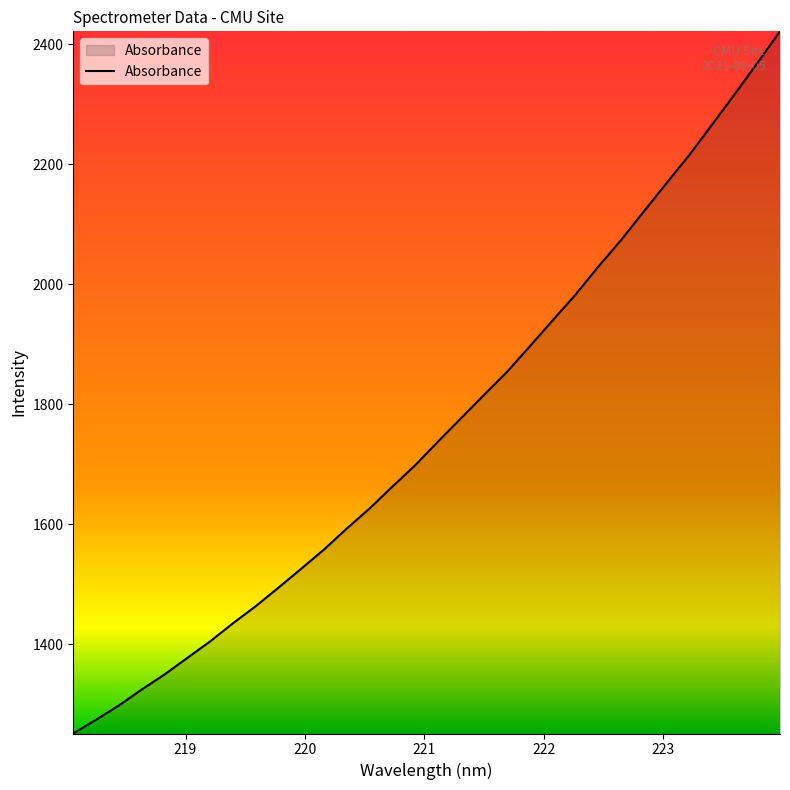

How many lines are shown in the chart?

1